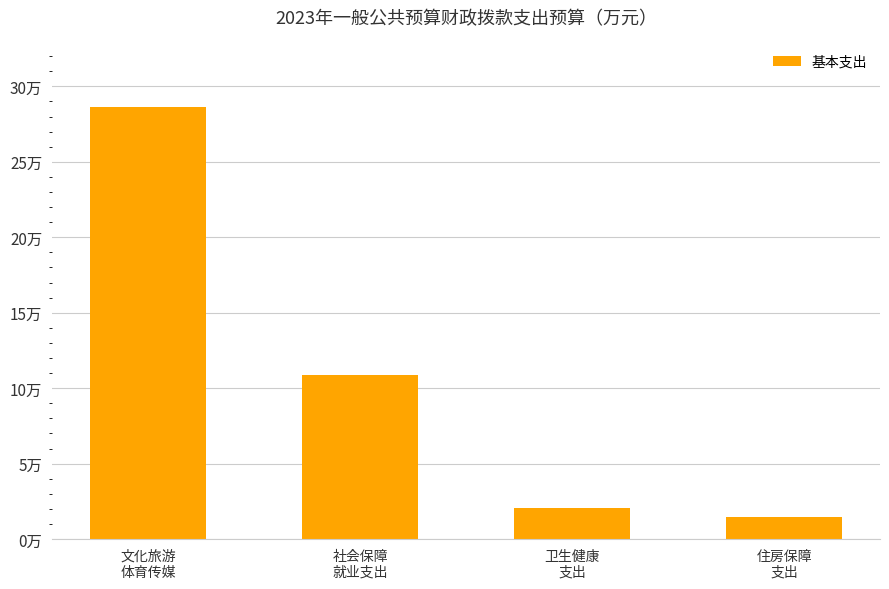

At which label does the data first exceed 10?

文化旅游
体育传媒